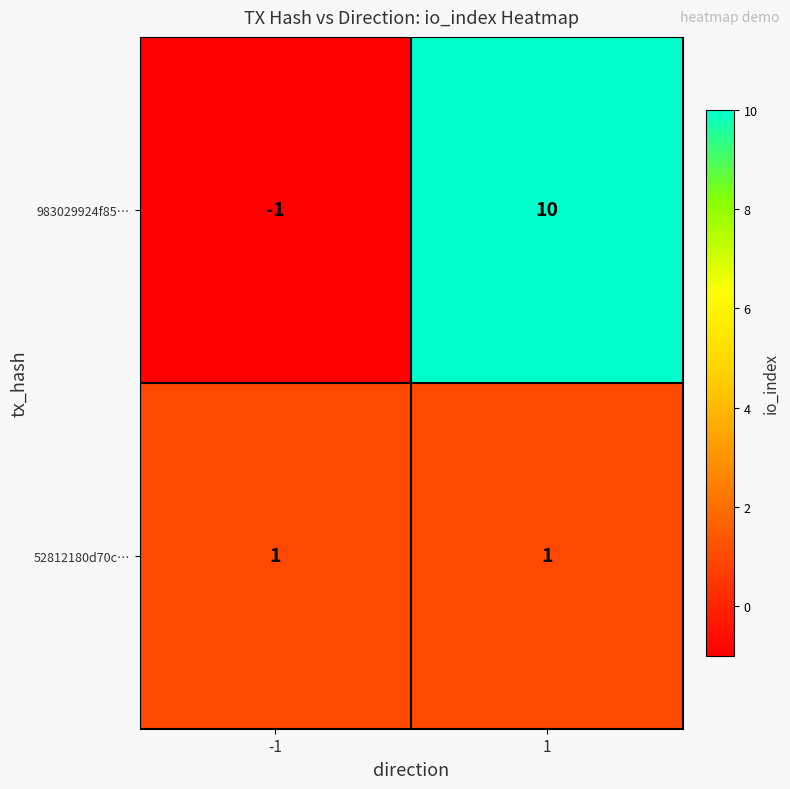

What is the sum of the 983029924f85… values at -1 and 1?

9